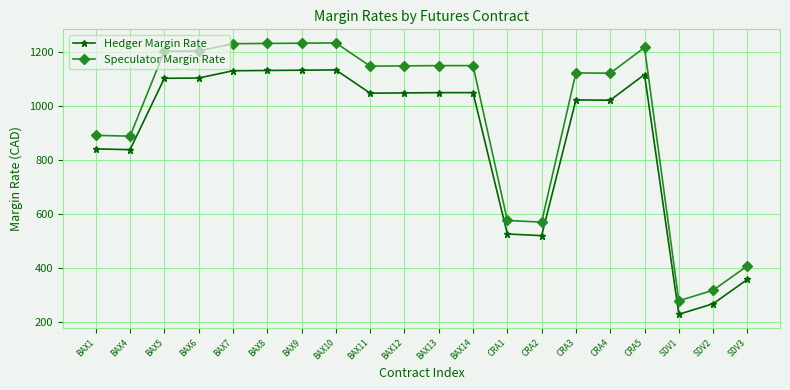

How many lines are shown in the chart?

2